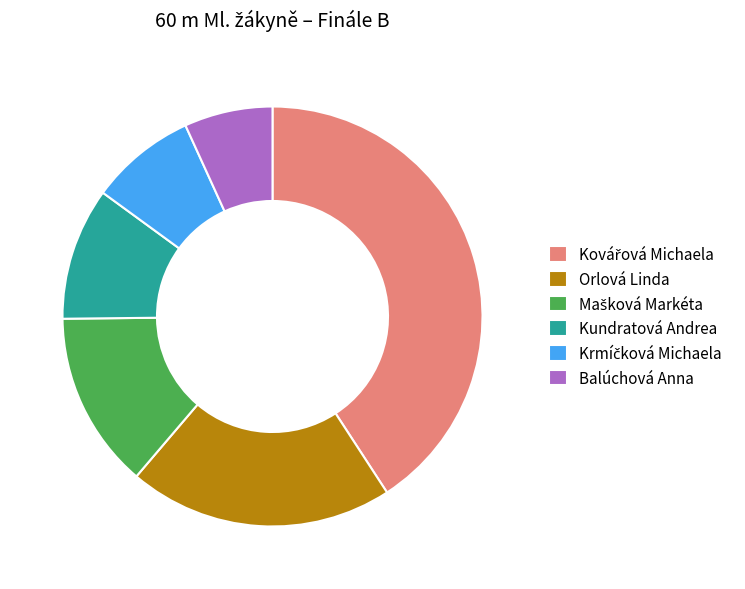

How many segments does this pie chart have?

6